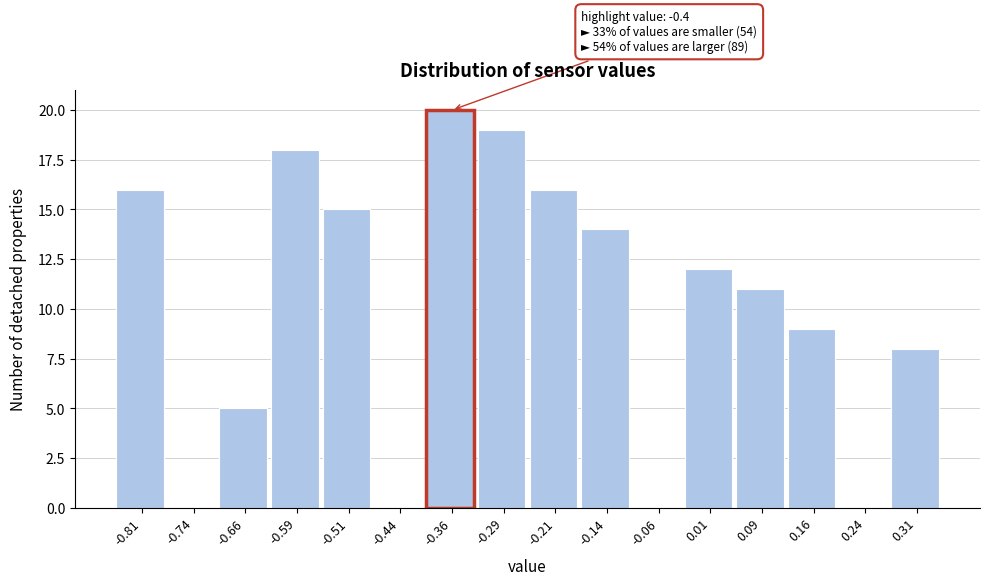

Over which range of the x-axis is the bar tallest?

-0.400 to -0.325